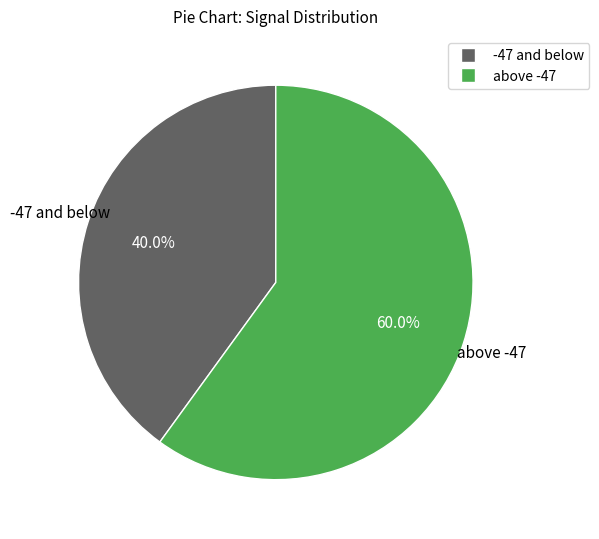

Does any single category account for the majority?

Yes